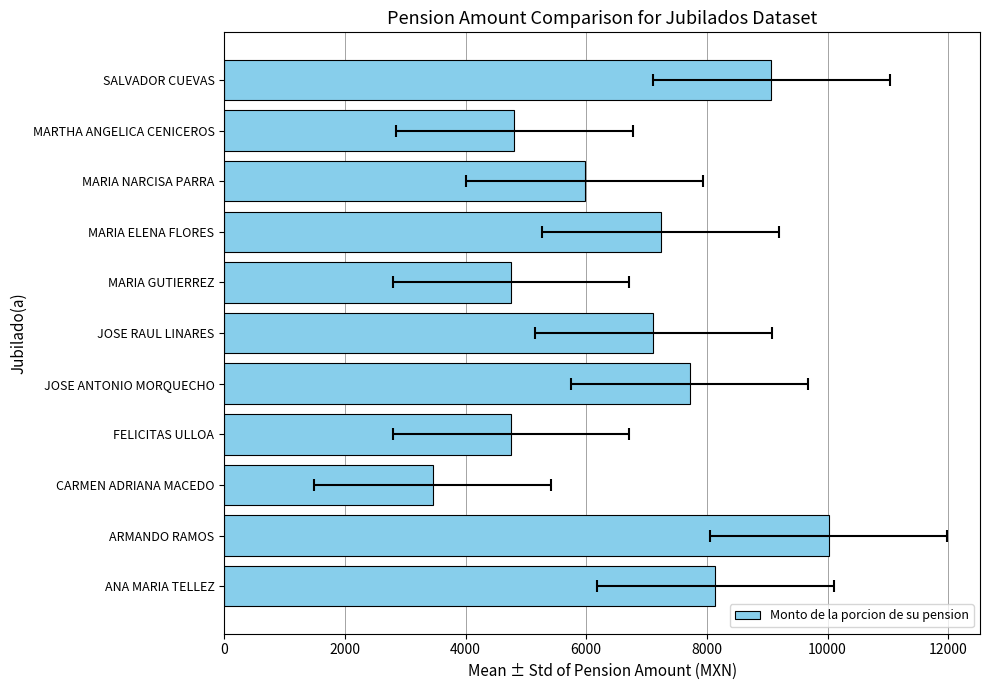

Are the bars horizontal?

Yes